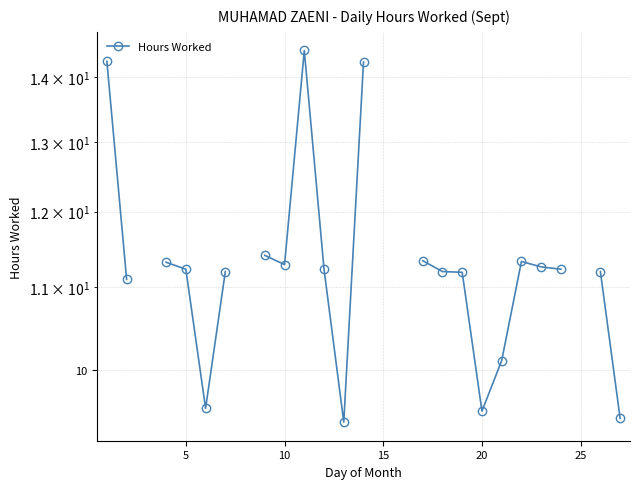

How many lines are shown in the chart?

1